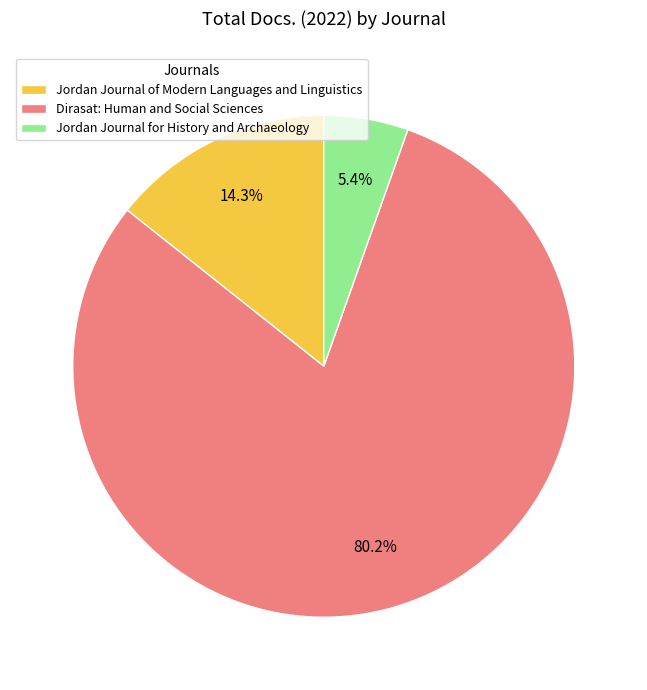

Does Dirasat: Human and Social Sciences represent more than half of the total?

Yes